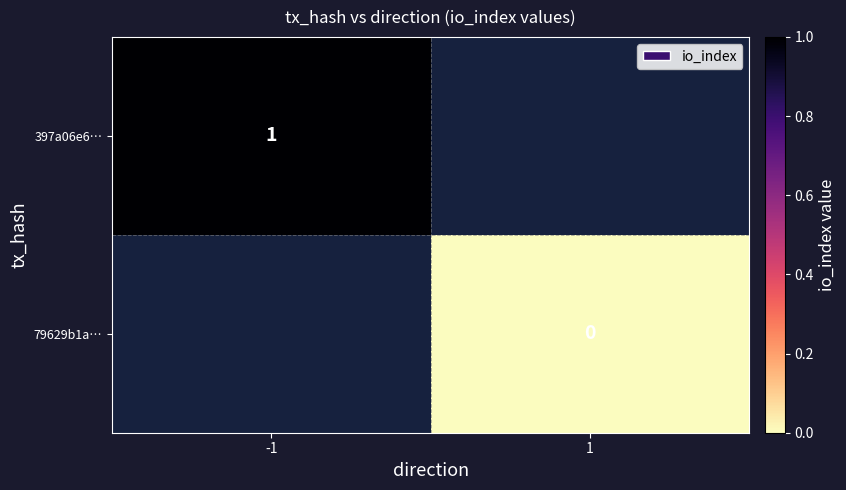

True or false: 397a06e6… has a value of 0 at -1.

False